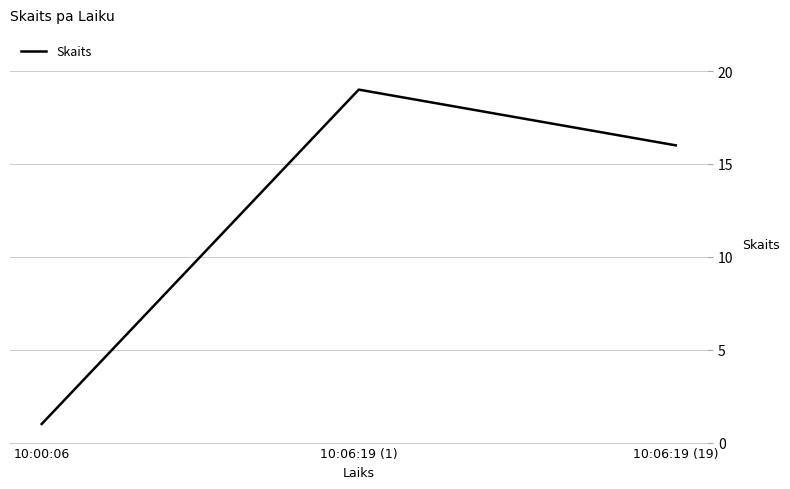

Between 10:06:19 (19) and 10:00:06, which is larger?

10:06:19 (19)